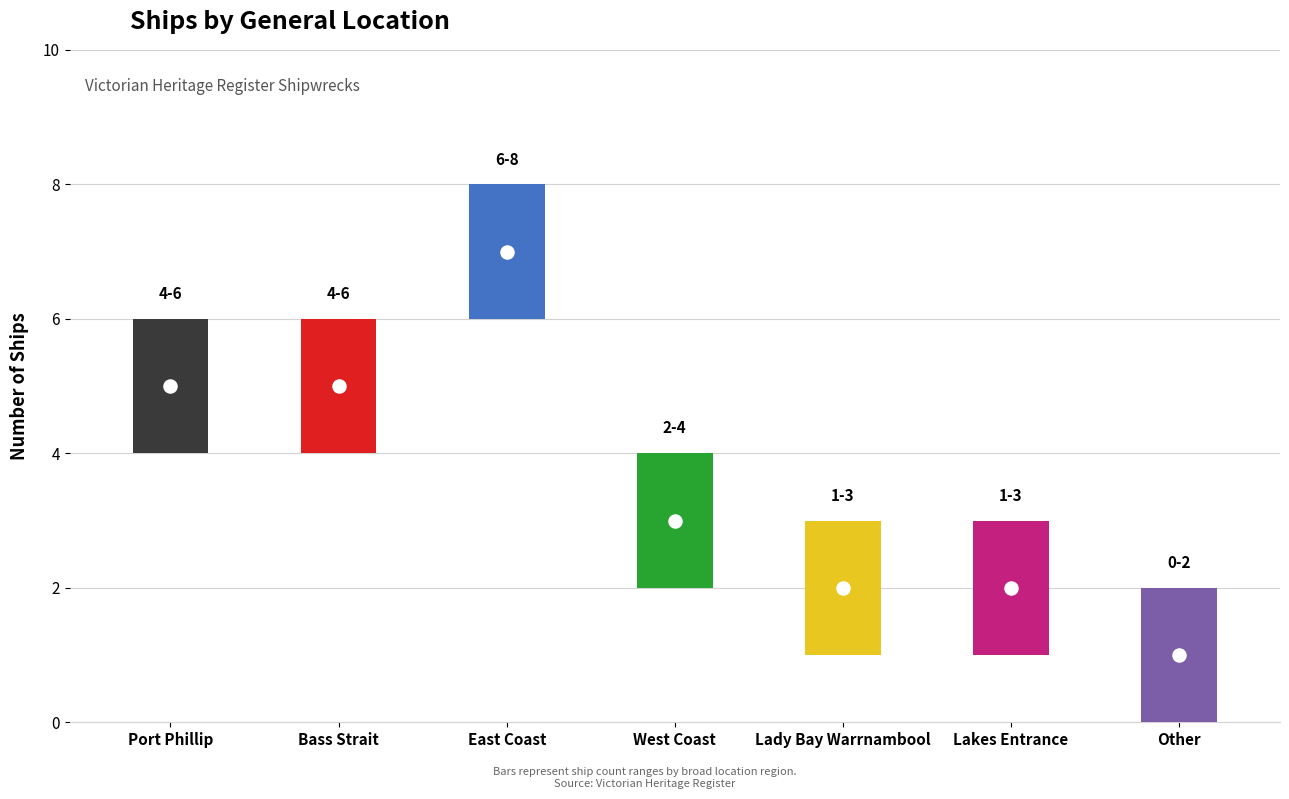

Between Lady Bay Warrnambool and Lakes Entrance, which is larger?

Lady Bay Warrnambool